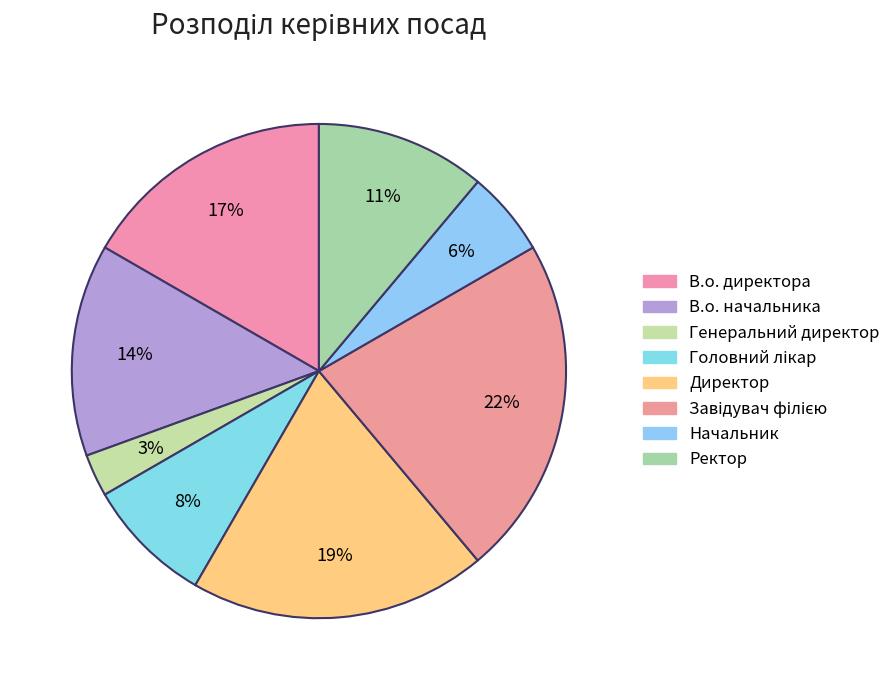

Count the number of slices in the pie.

8